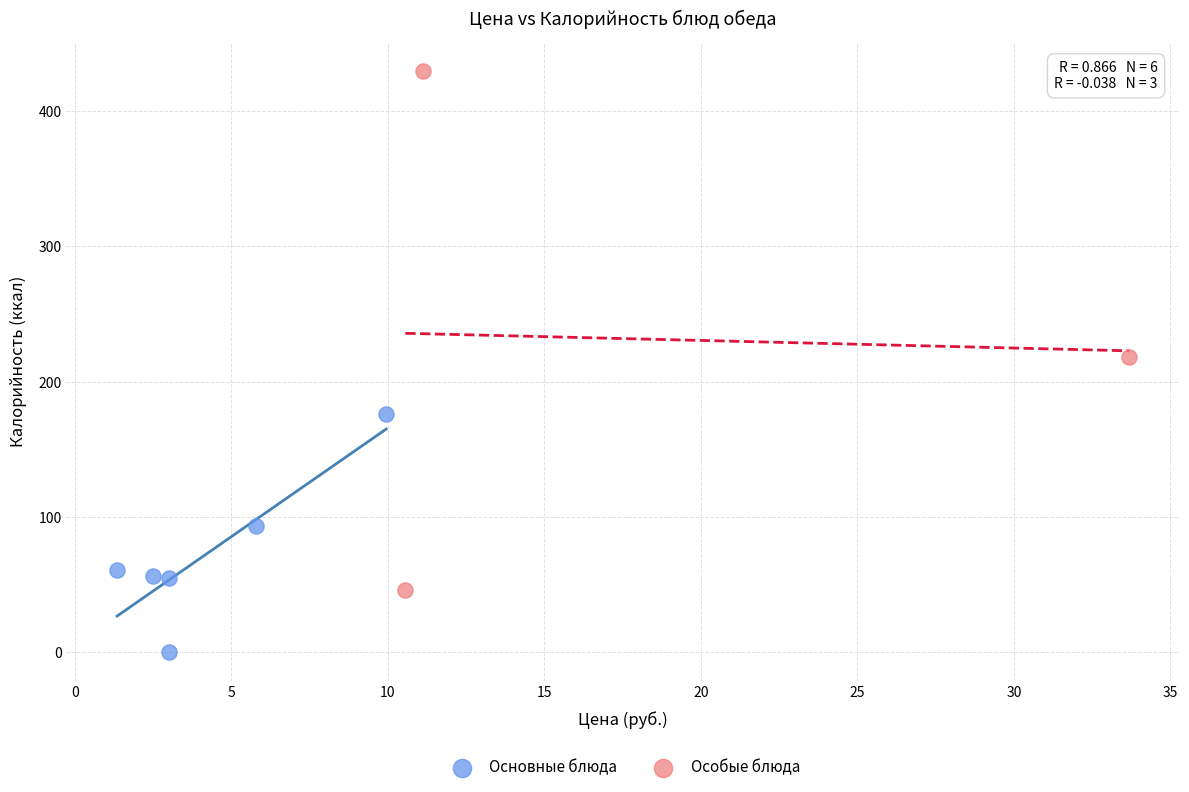

Which series reaches the maximum Y coordinate?

Особые блюда